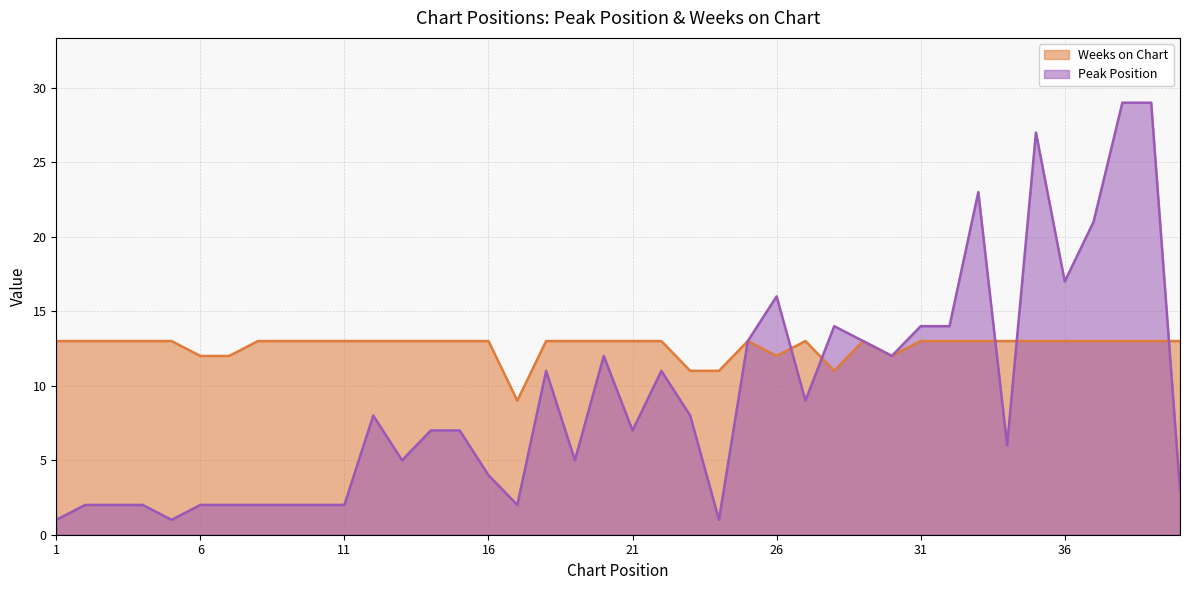

How many times do Weeks on Chart and Peak Position cross each other?

5